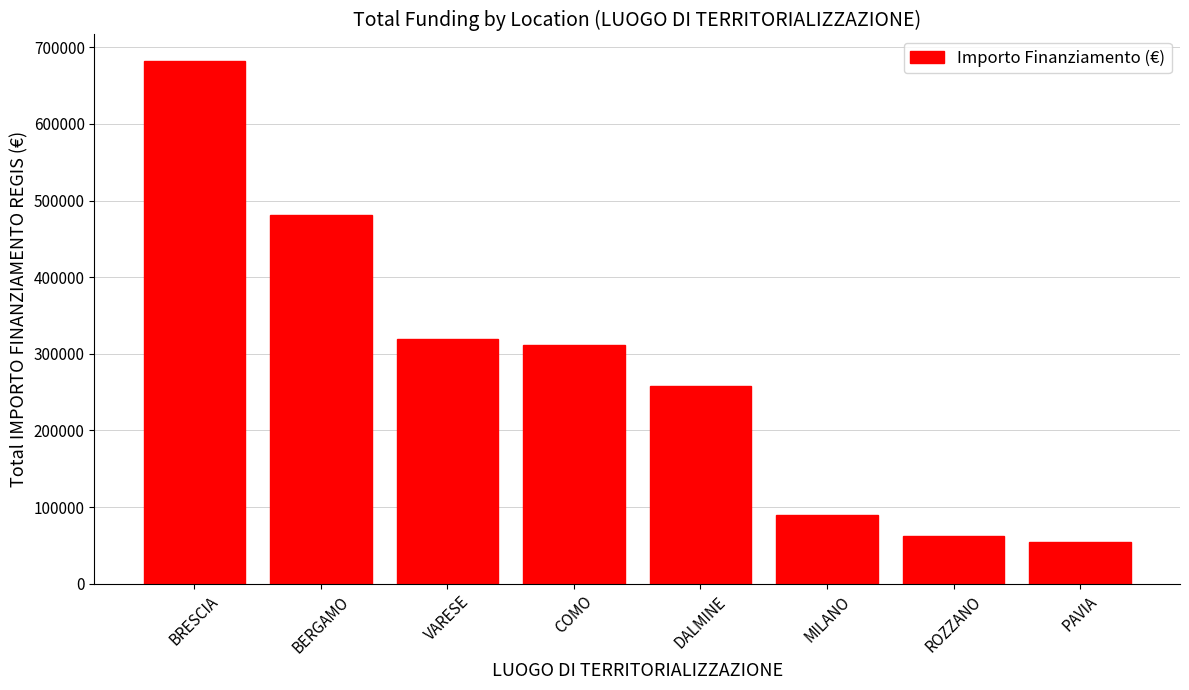

Where does the data first go above 311136?

BRESCIA